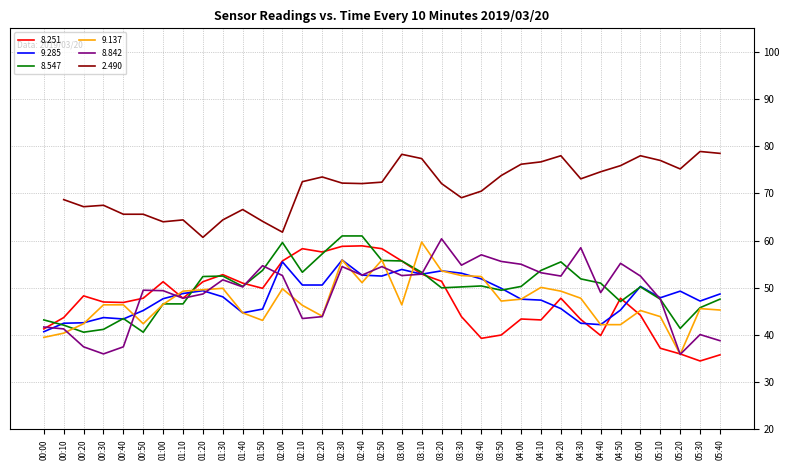

True or false: 8.842 has a value of 40.1 at 05:30.

True